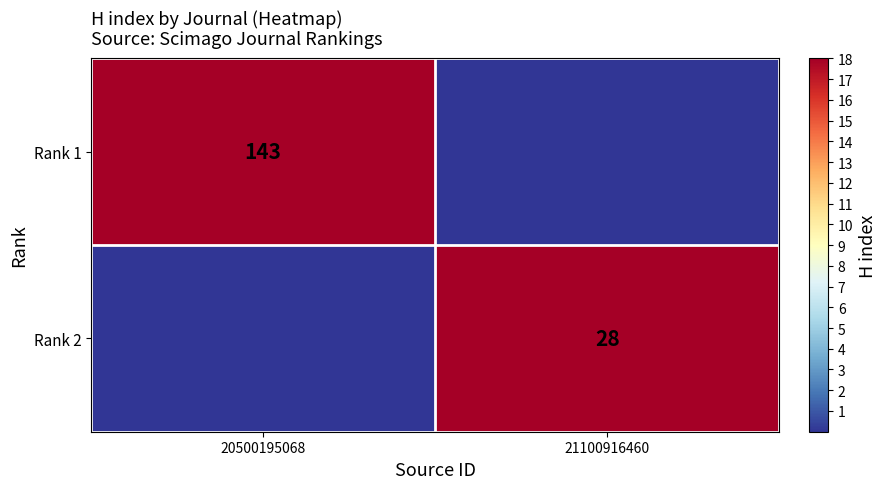

True or false: Rank 1 has a value of 70 at 20500195068.

False